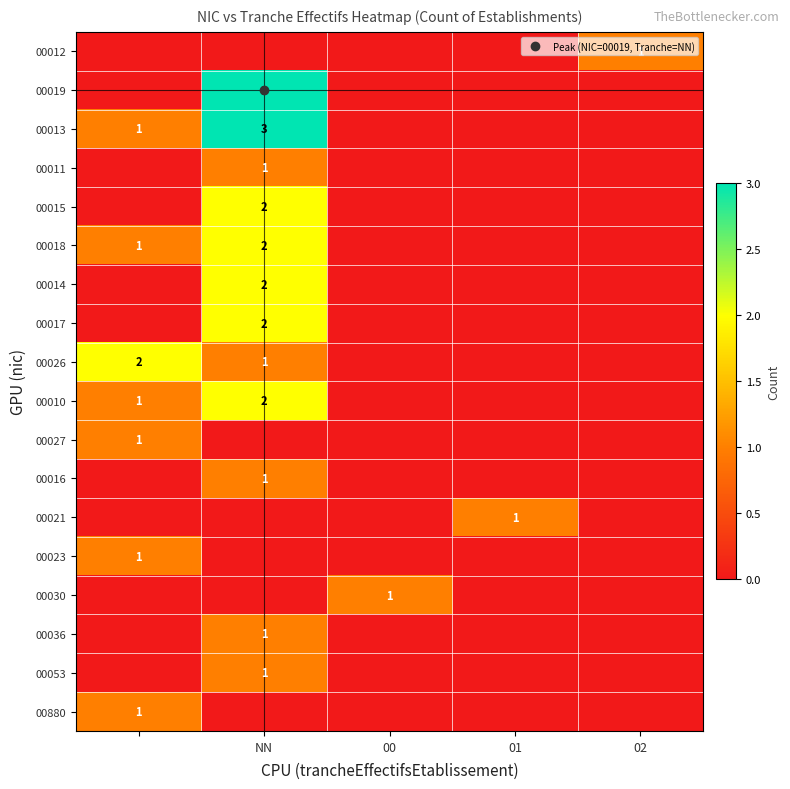

List the series in order of their peak value, lowest first.

00012, 00011, 00027, 00016, 00021, 00023, 00030, 00036, 00053, 00880, 00015, 00018, 00014, 00017, 00026, 00010, 00019, 00013